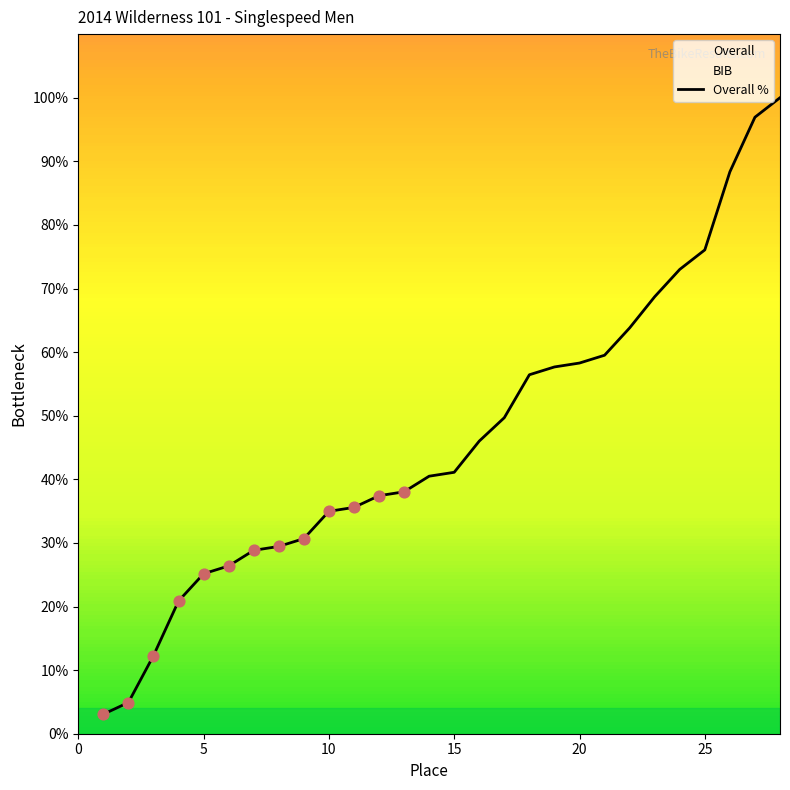

The Overall % series shows 67.3 at 15. True or false?

False